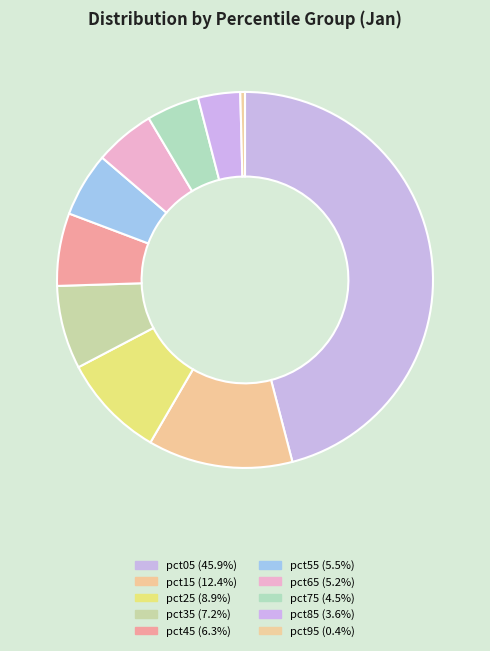

What percentage is the pct25 slice, to the nearest percent?

9%